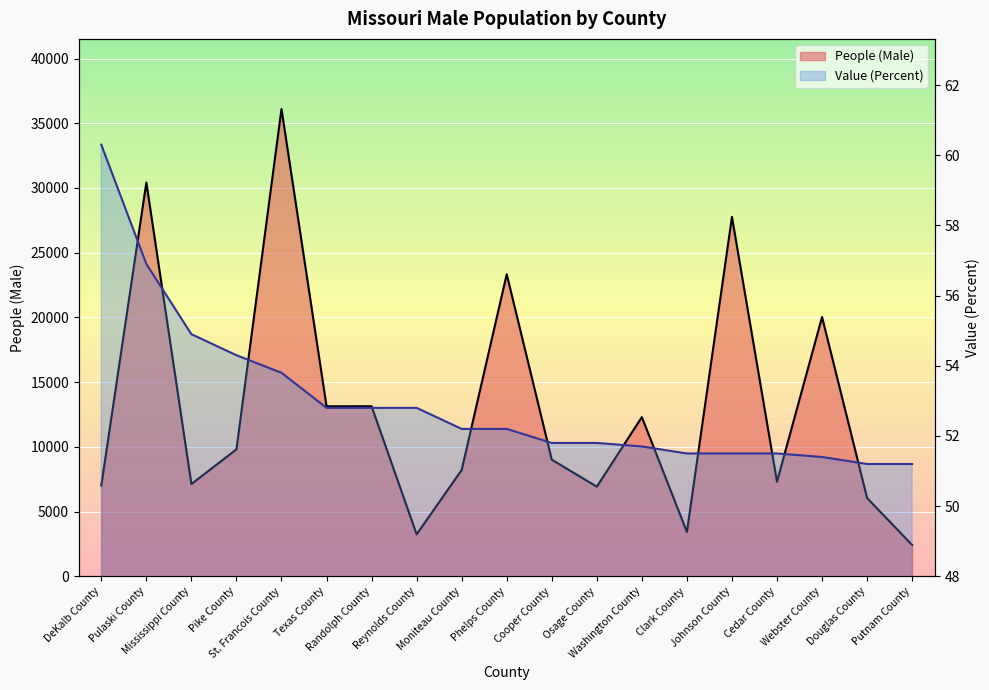

Which series changed the most between Pulaski County and Osage County?

People (Male)